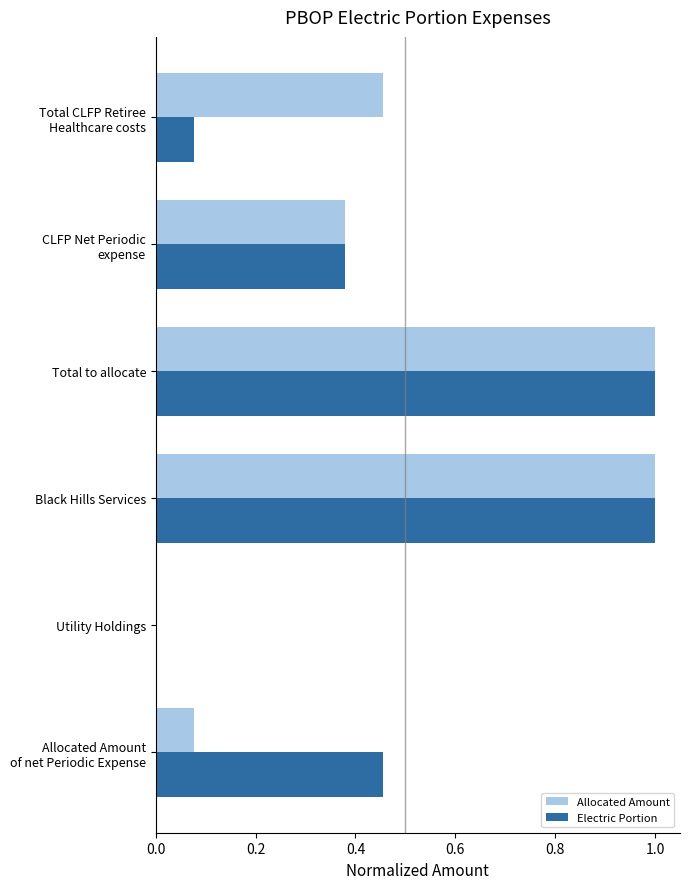

What is the total value across all series at Black Hills Services?

2.0